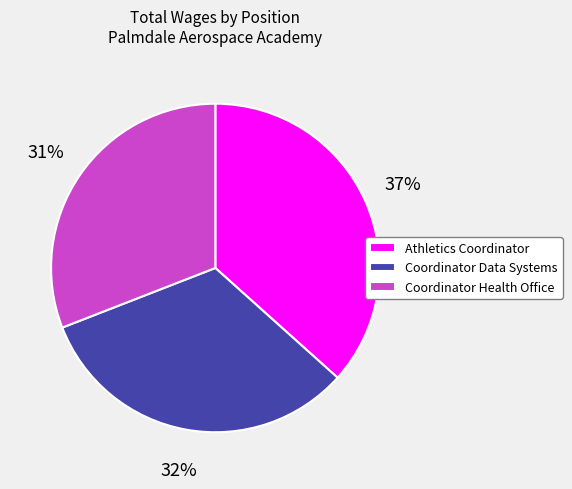

Combined, do Coordinator Health Office and Coordinator Data Systems account for over 50%?

Yes